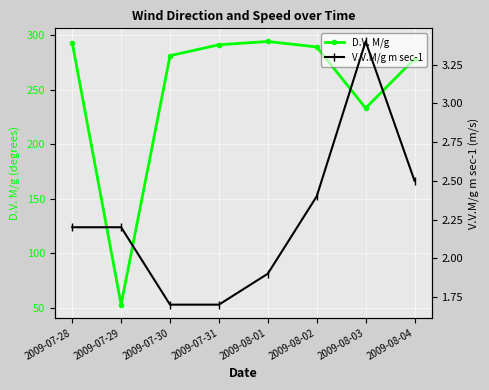

True or false: D.V. M/g and V.V.M/g m sec-1 intersect in this chart.

False